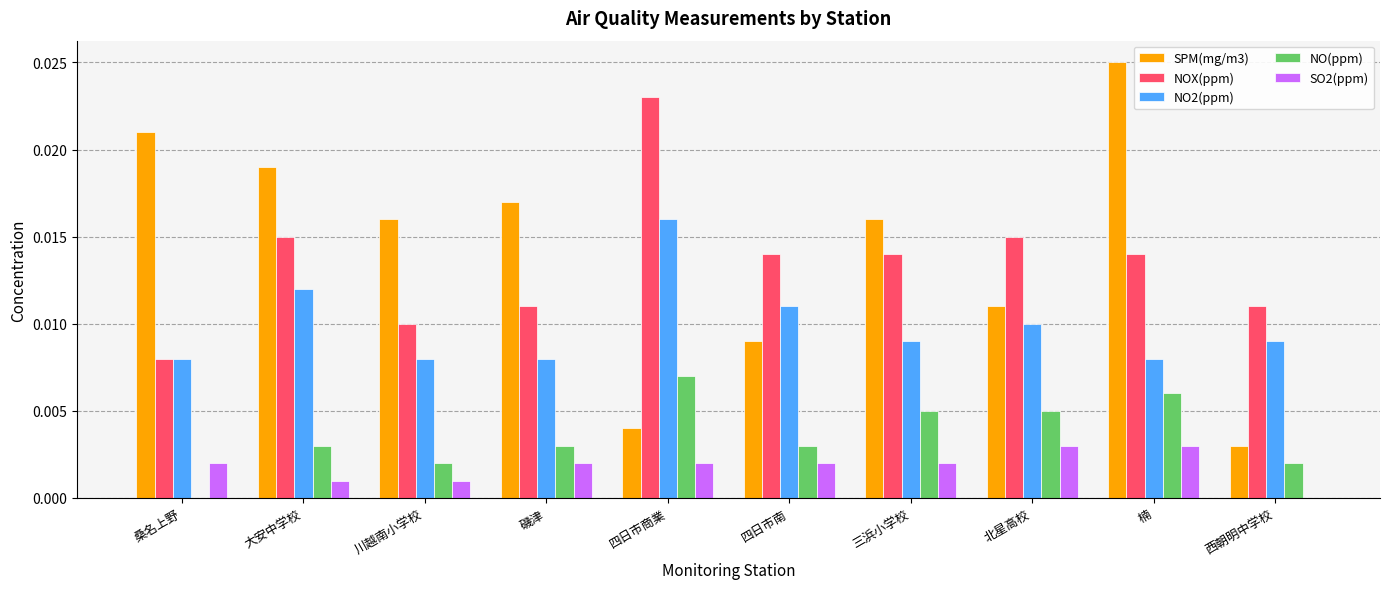

Which series has the widest spread of values?

SPM(mg/m3)